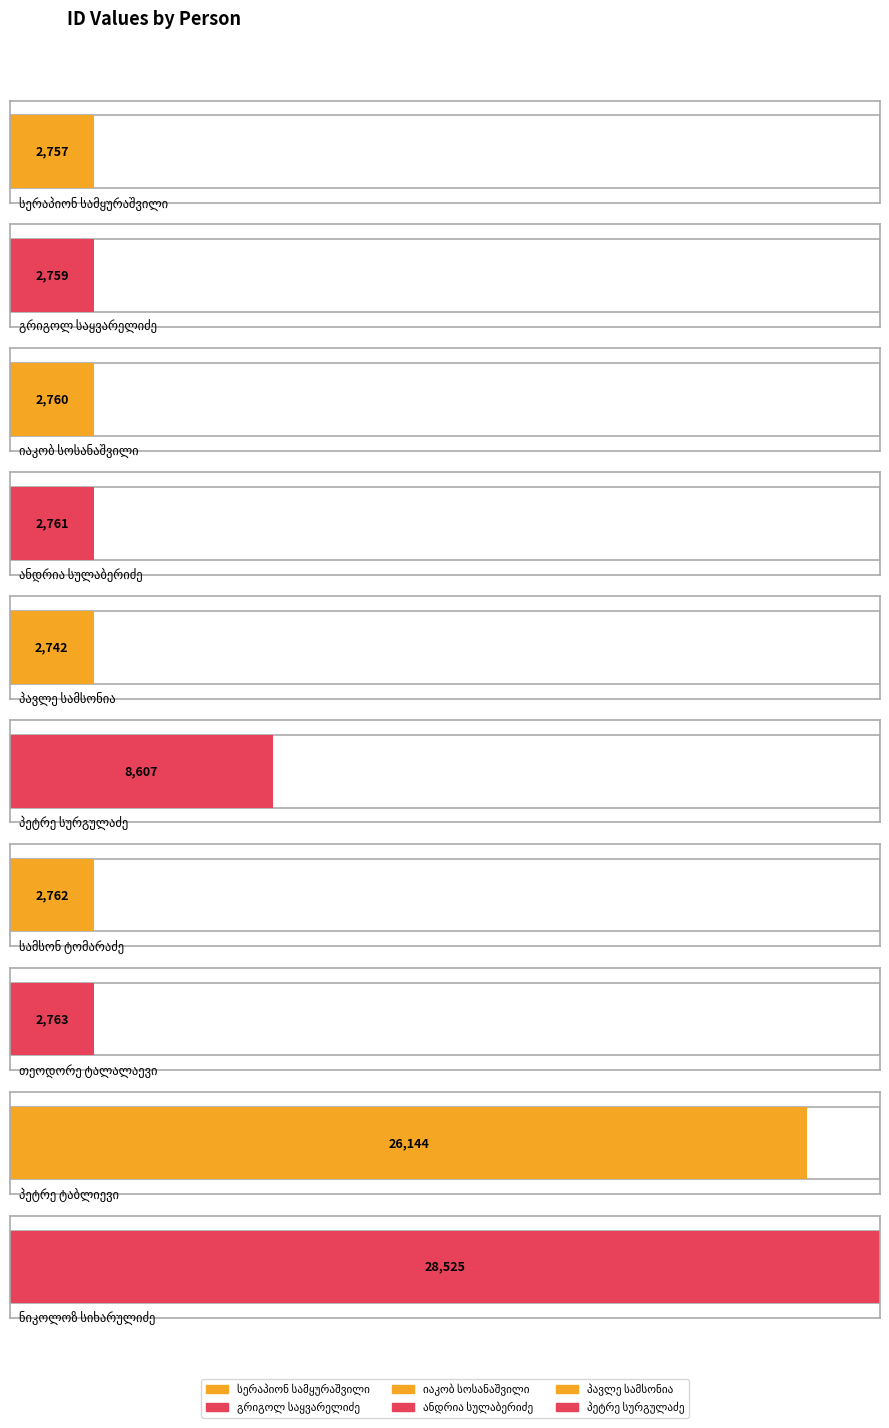

True or false: the data shows 2760 at იაკობ სოსანაშვილი.

True